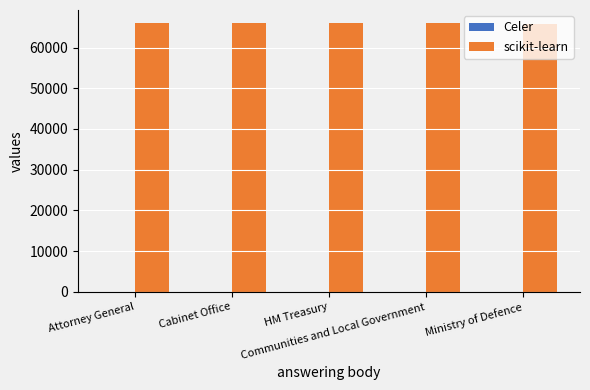

What is the maximum value shown in the chart?

65913